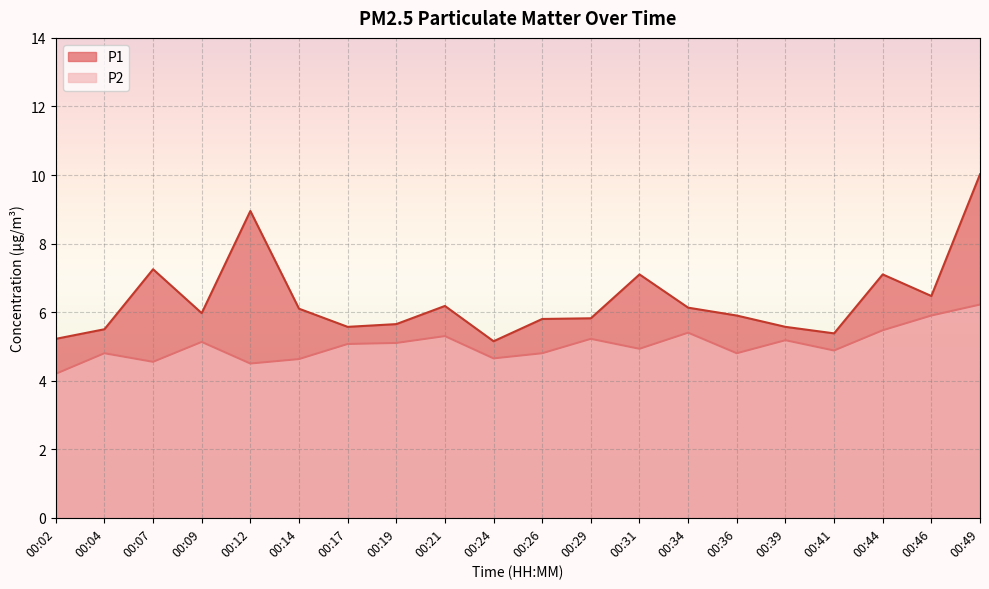

What is the greatest value displayed?

10.0